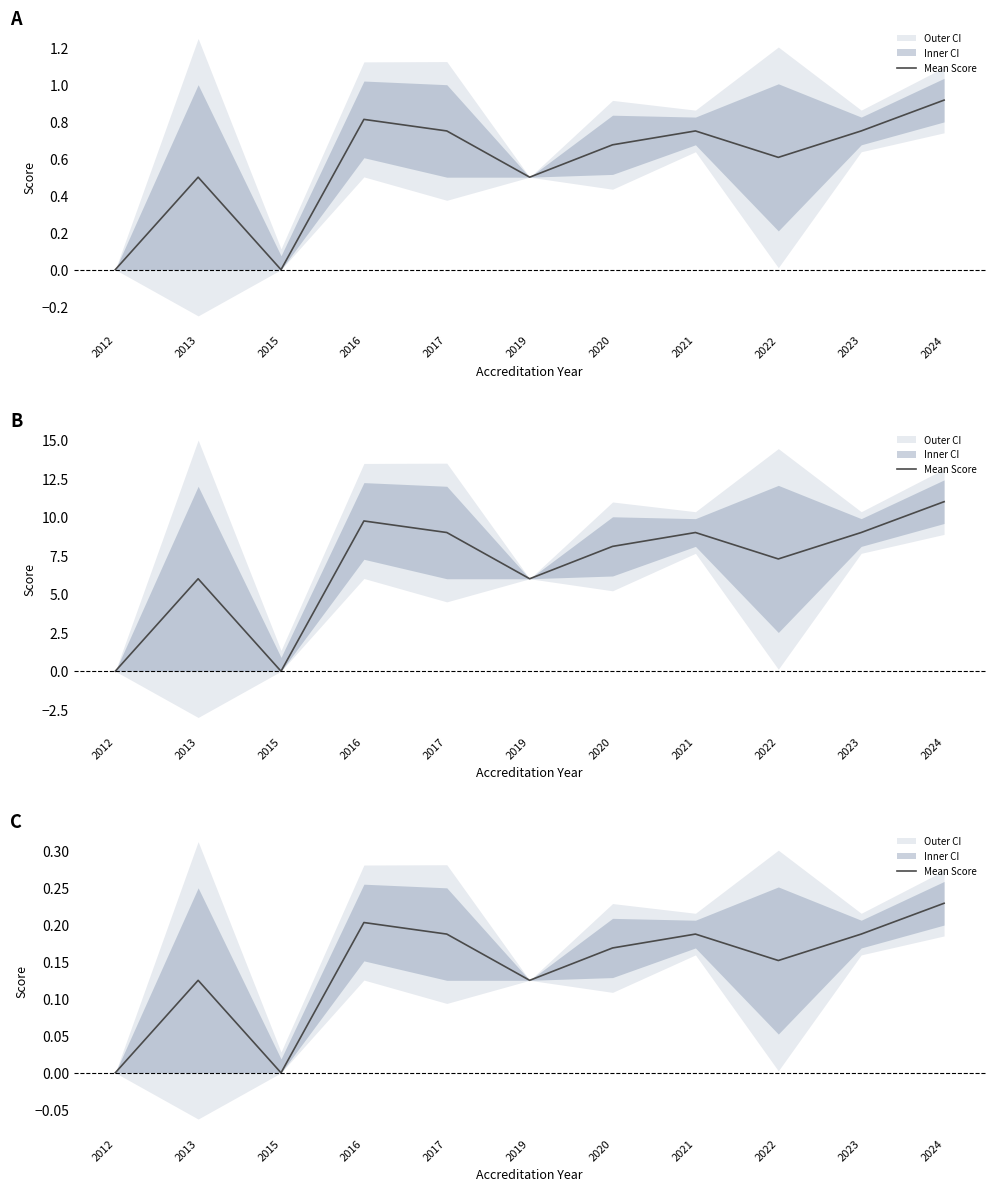

At which category does the data reach its first local valley?

2015